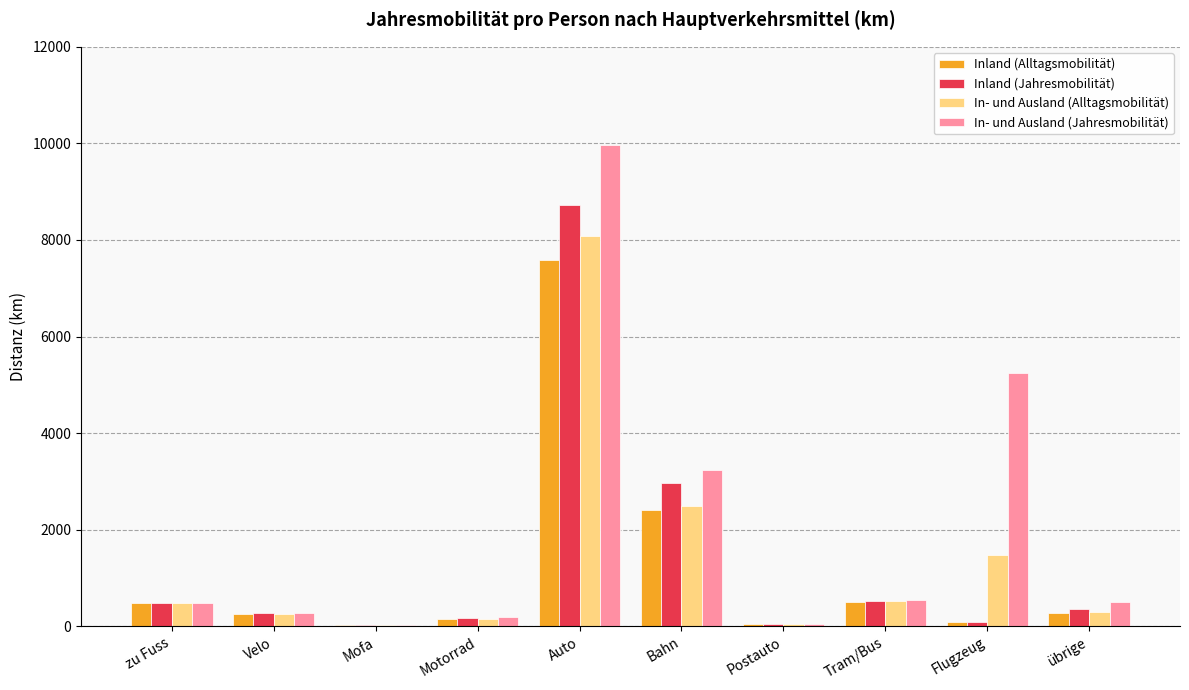

How many groups of bars are there?

10